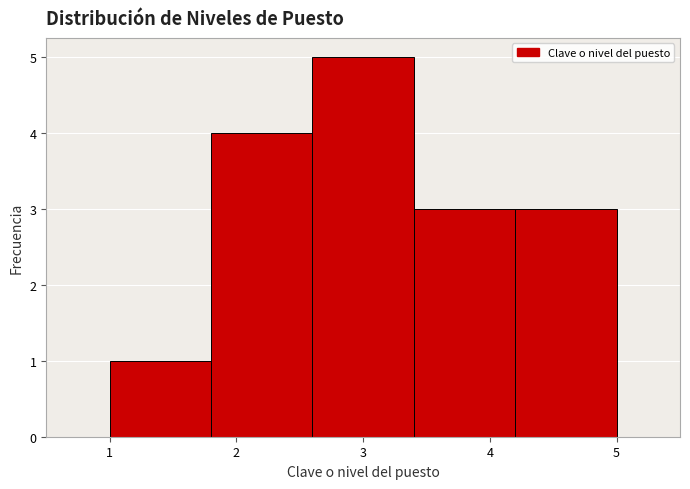

Reading left to right, transcribe this chart: for each bar, give the range it covers on the x-axis and its height. The values are not printed on the chart, so give them approximately, as read against the axis.

1.0 to 1.8: 1
1.8 to 2.6: 4
2.6 to 3.4: 5
3.4 to 4.2: 3
4.2 to 5.0: 3